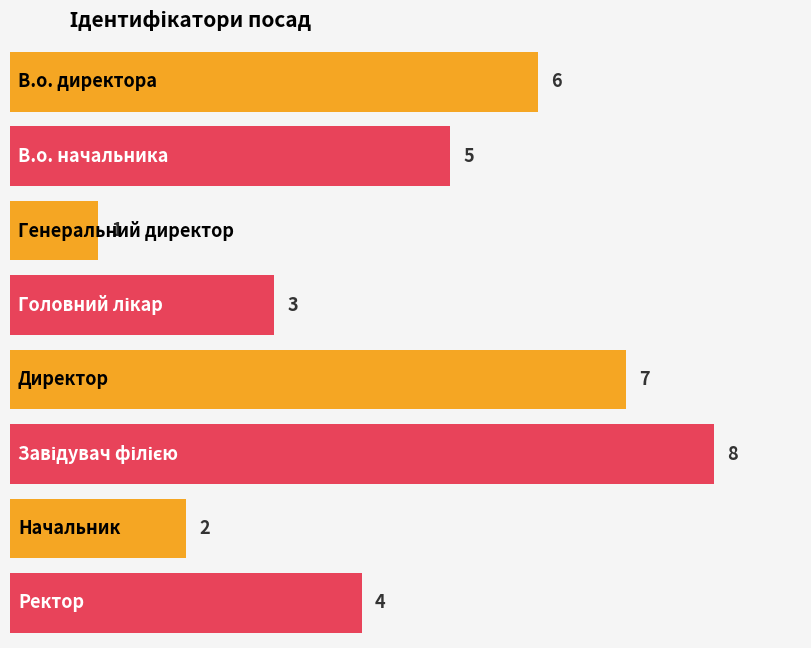

The chart shows a value of 6 at В.о. директора. True or false?

True